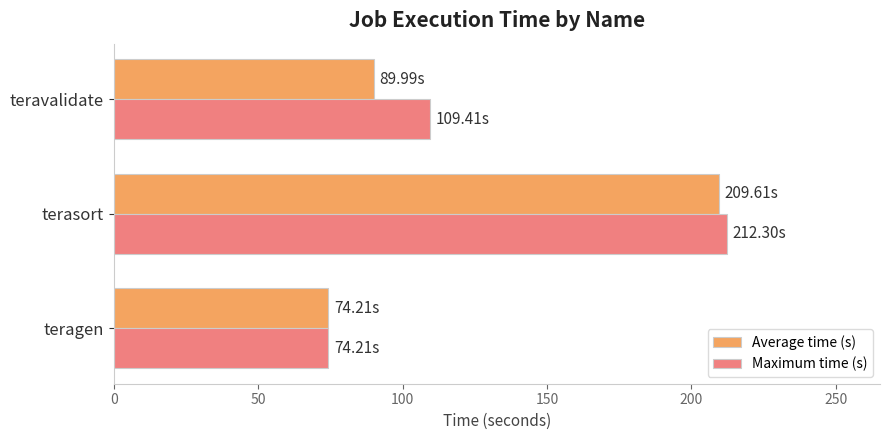

At which category is the sum across all series the highest?

terasort